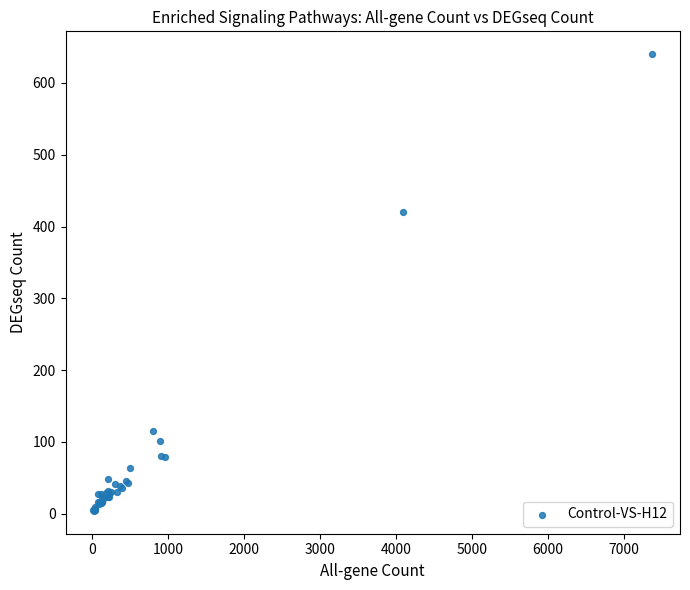

What Y value in the scatter plot is closest to 322?

420